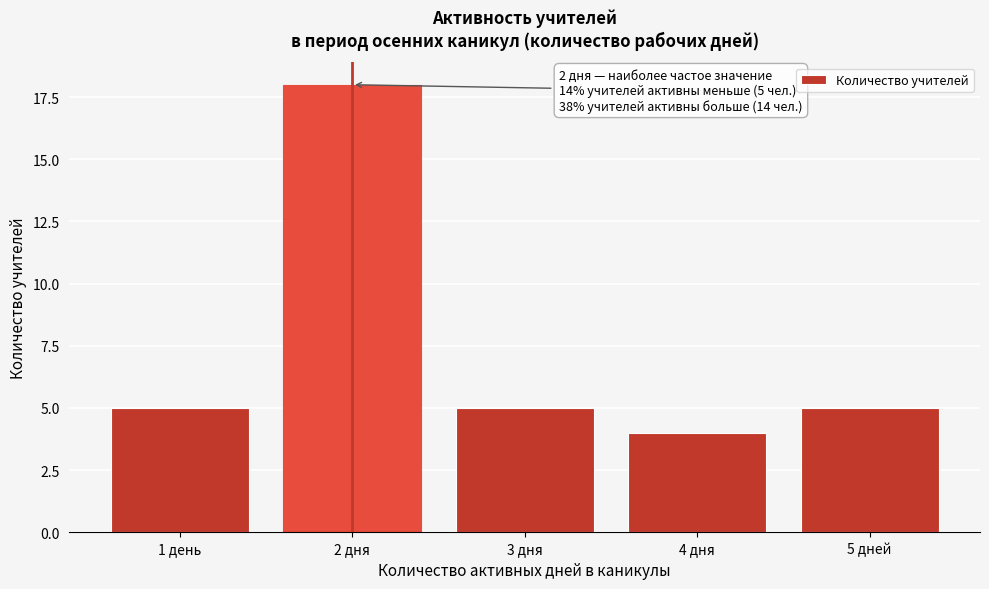

Reading left to right, what are all the values shown in this chart?

5	18	5	4	5